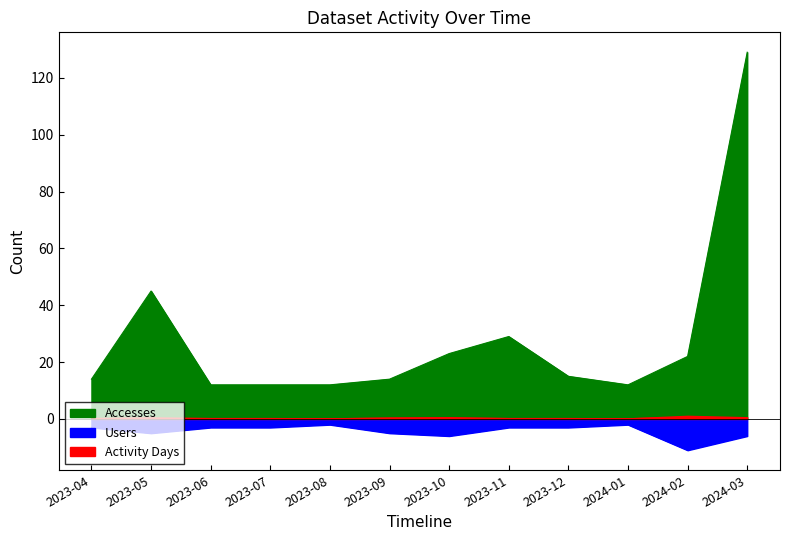

Which category has the highest value in the Activity Days series?

2024-02